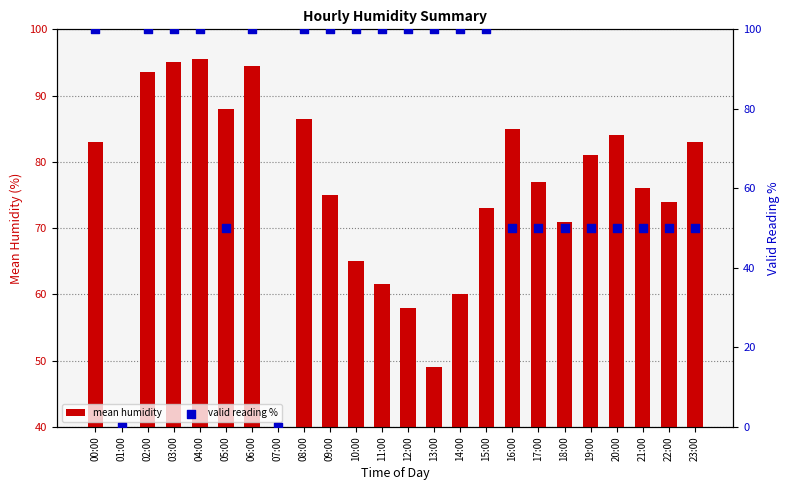

Which series has the widest spread of Y values?

valid reading %